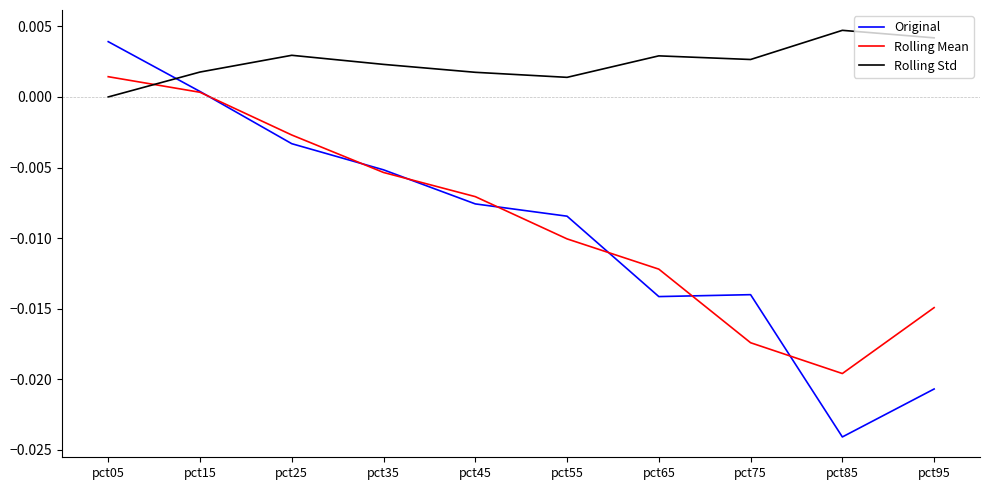

Which series has the largest range (max minus min)?

Original